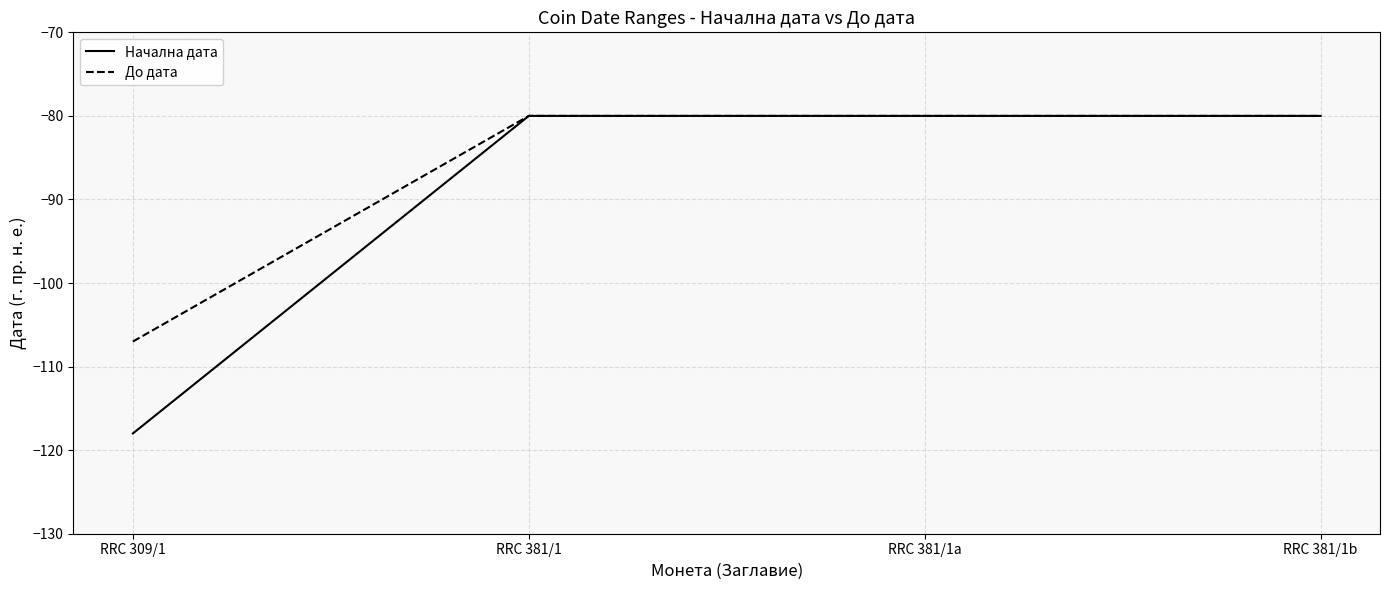

What are all the series names shown in the legend?

Начална дата, До дата